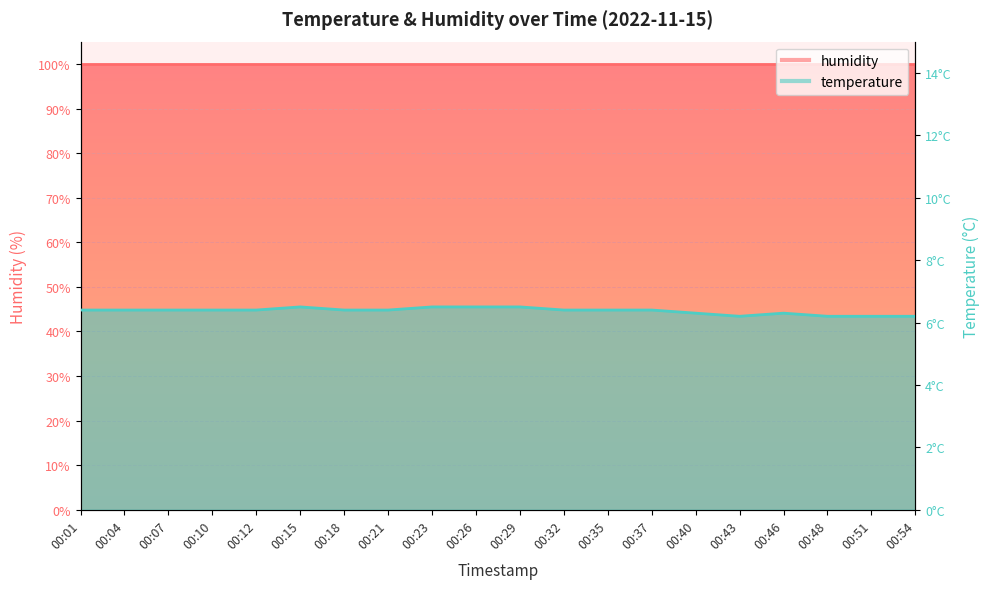

True or false: there are more than 0 points higher than both neighbors.

True